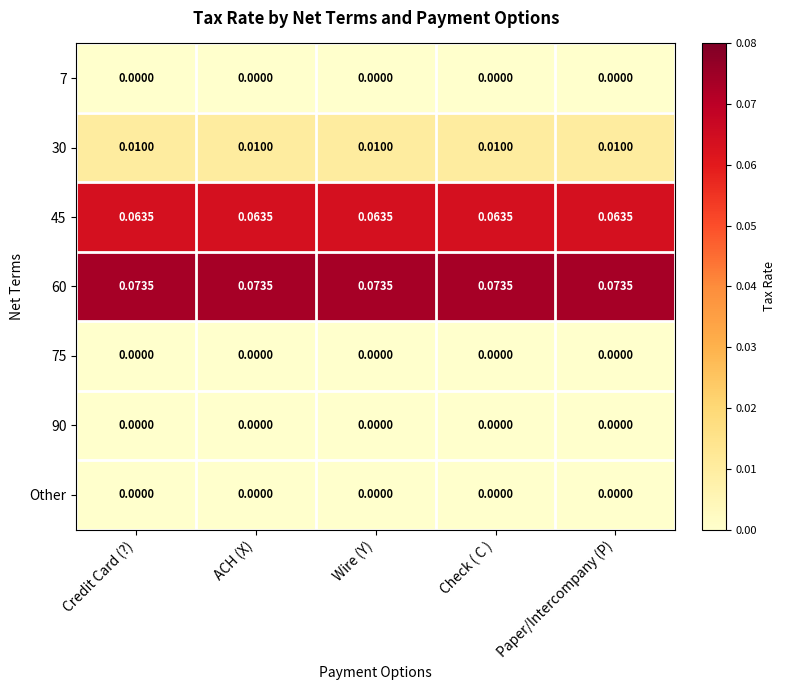

At which category is the sum across all series the highest?

Credit Card (?)